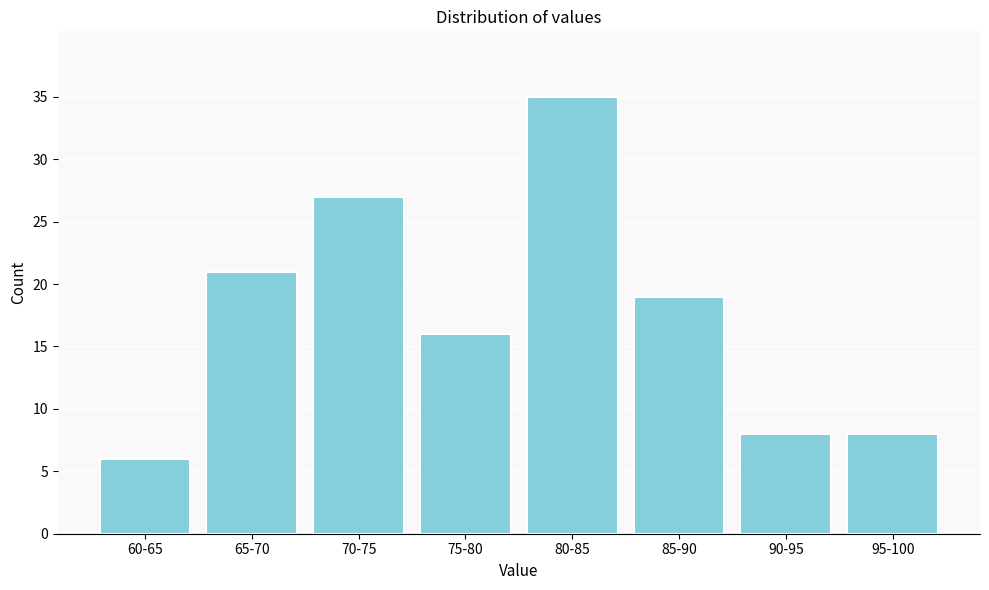

Reading left to right, what are all the values shown in this chart?

6	21	27	16	35	19	8	8